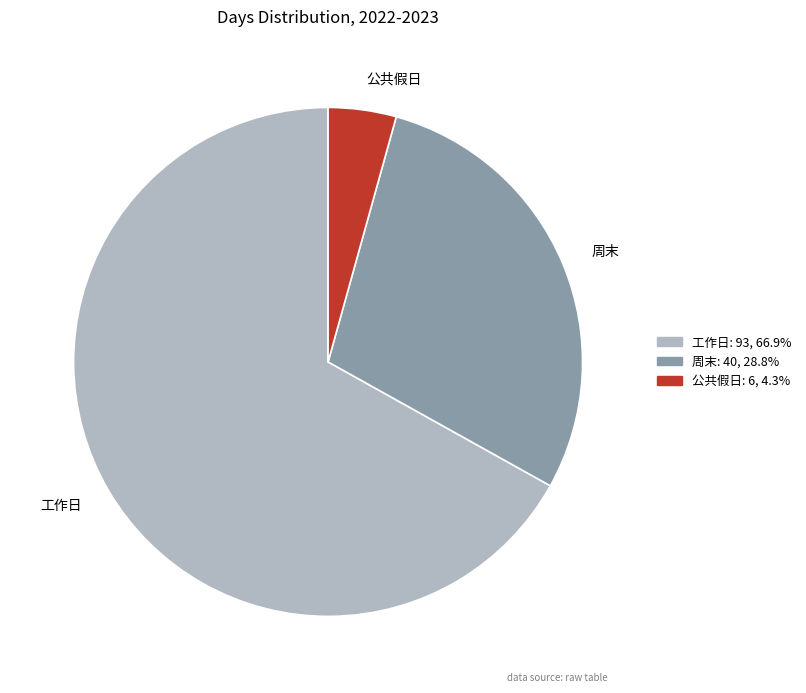

Rank the categories by value from highest to lowest.

工作日, 周末, 公共假日